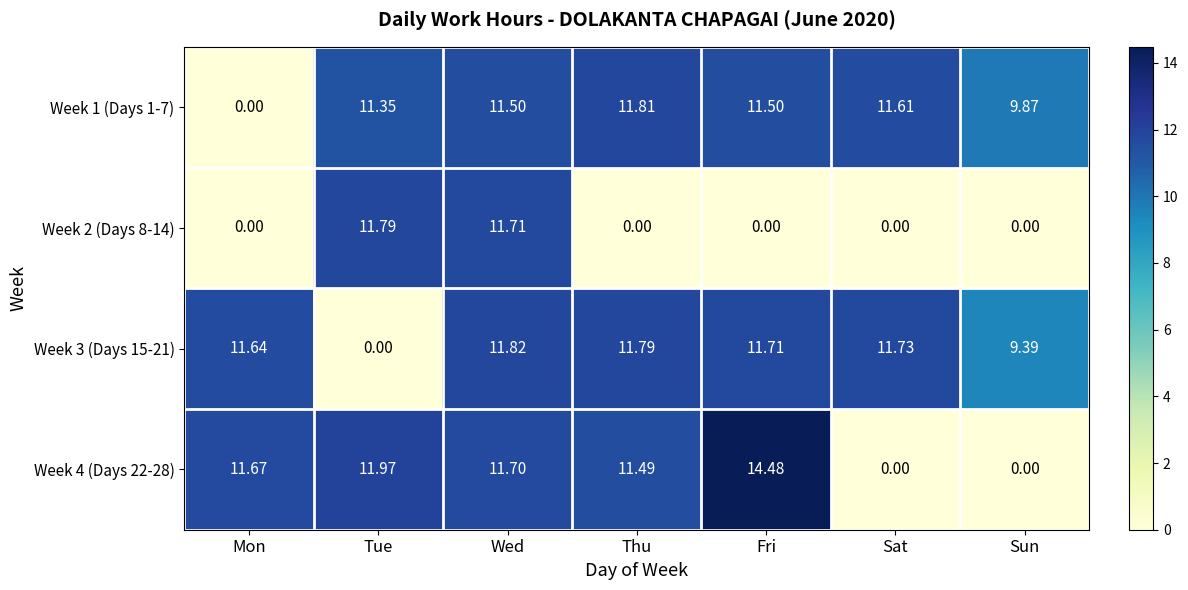

Which category has the highest value across all series?

Fri